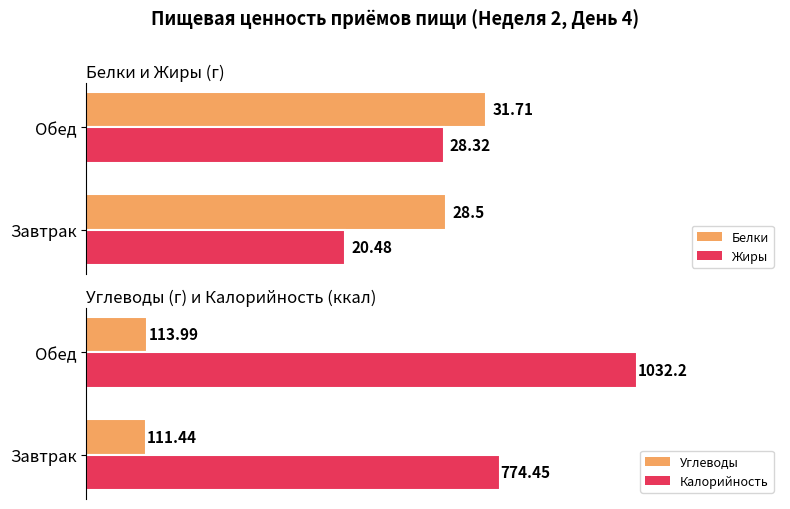

Is the value of Жиры at Завтрак greater than the value of Белки at Обед?

No